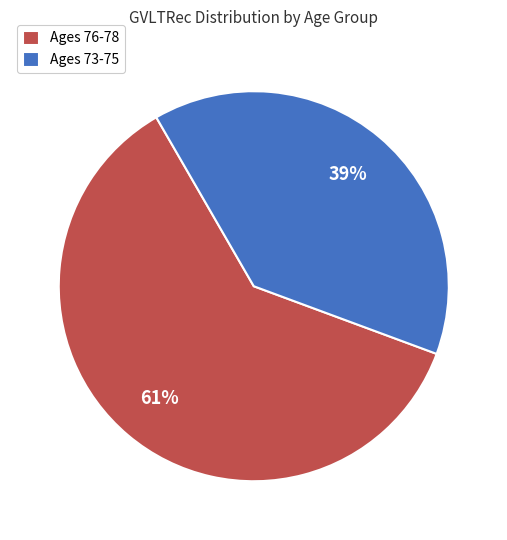

How many segments does this pie chart have?

2